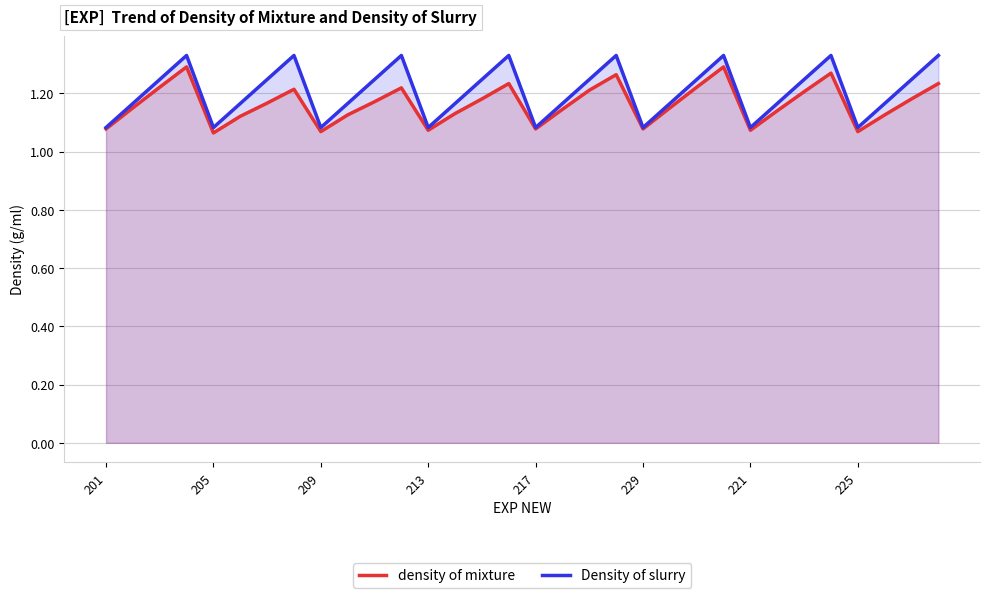

The value of Density of slurry at 213 is 0.4. True or false?

False